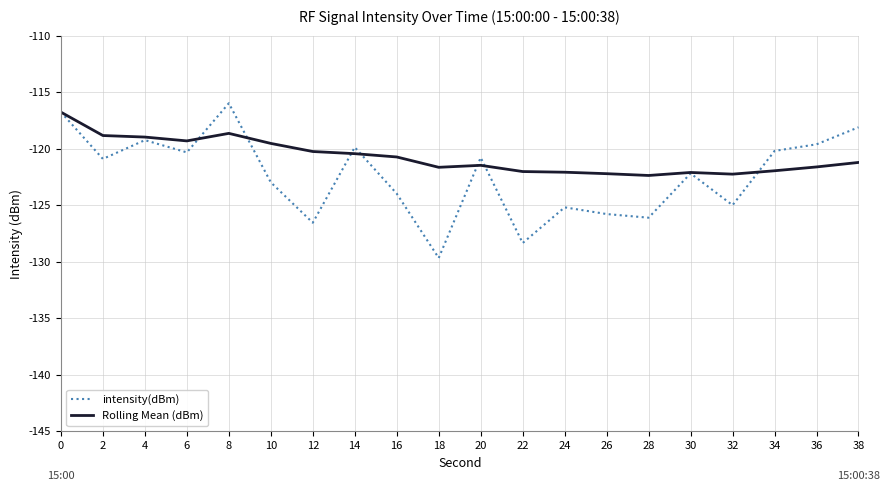

Rank the series by their maximum value, from highest to lowest.

intensity(dBm), Rolling Mean (dBm)